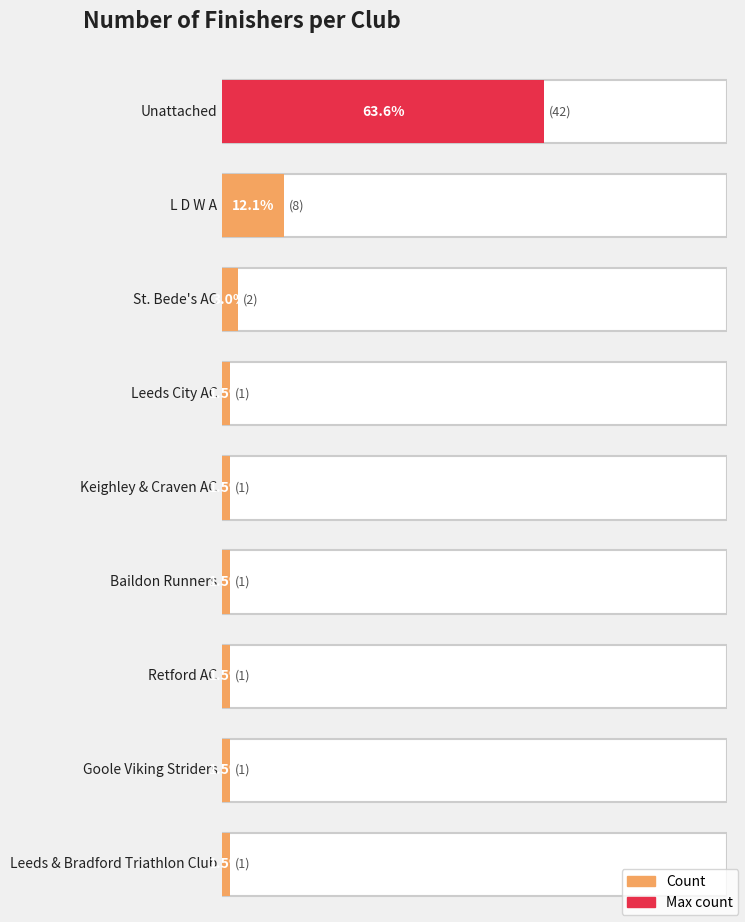

List the labels in order of value, largest first.

Unattached, L D W A, St. Bede's AC, Leeds City AC, Keighley & Craven AC, Baildon Runners, Retford AC, Goole Viking Striders, Leeds & Bradford Triathlon Club